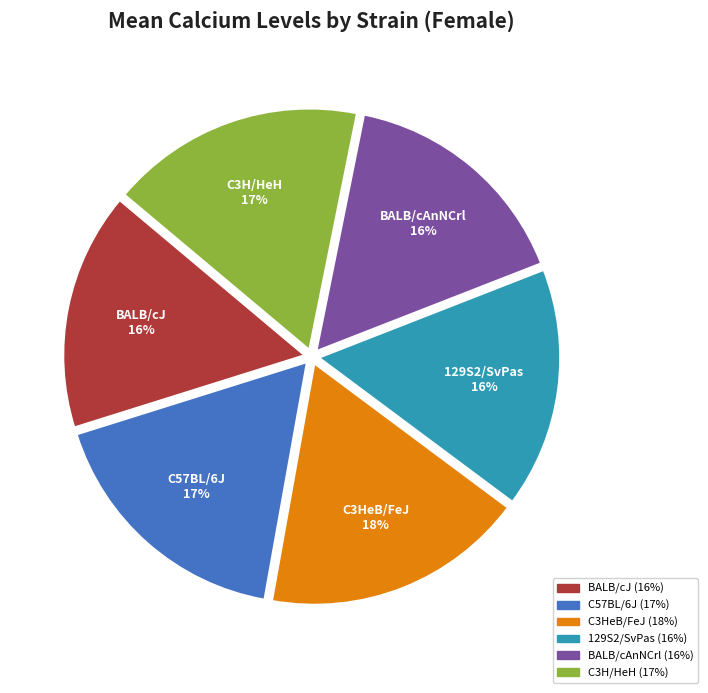

Does C57BL/6J account for over 50% of the chart?

No